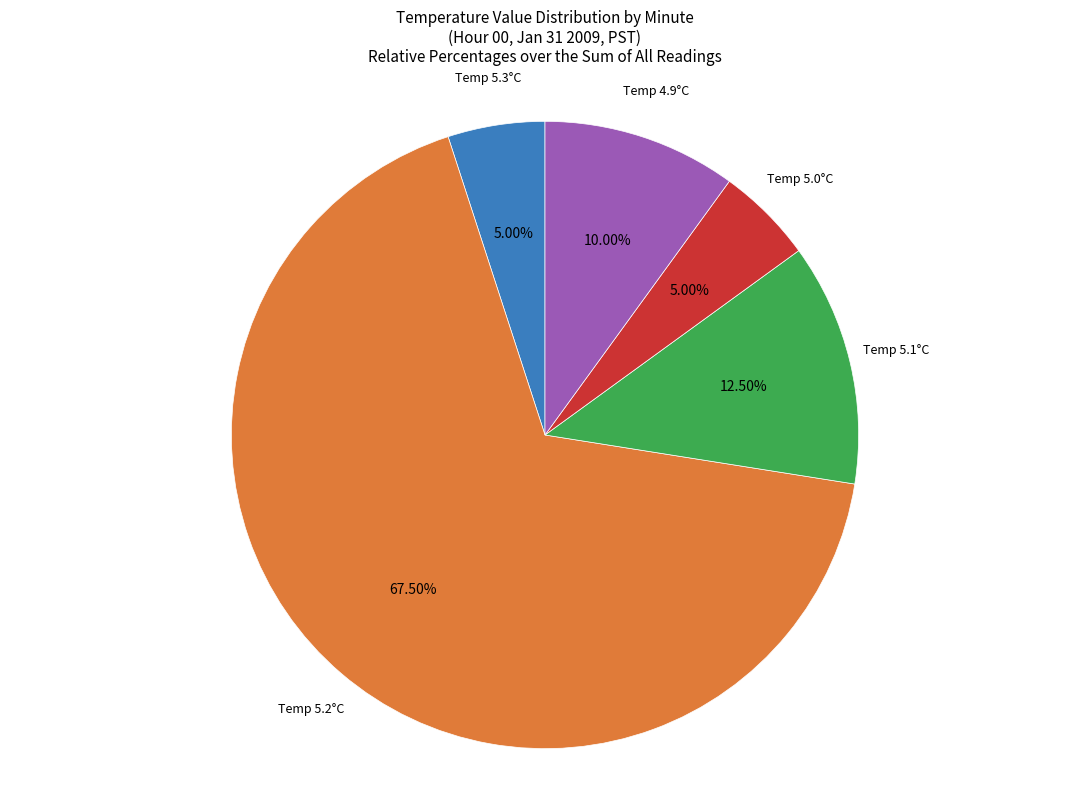

Which has a higher value, Temp 4.9°C or Temp 5.0°C?

Temp 4.9°C